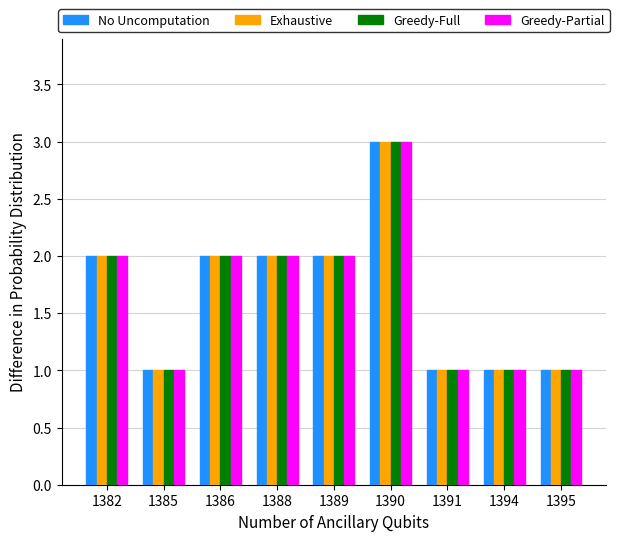

The value of Exhaustive at 1390 is 3. True or false?

True